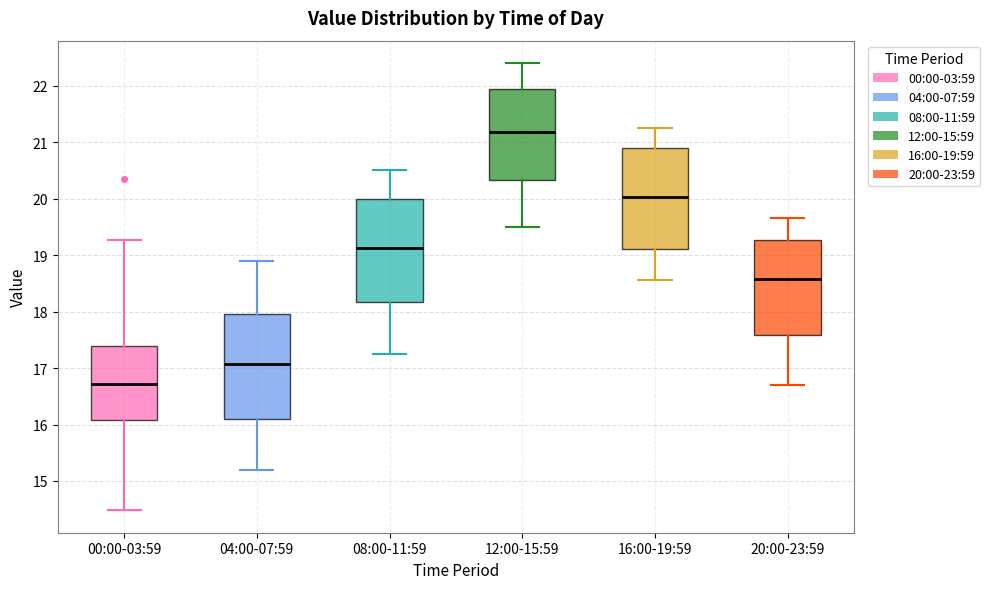

Reading left to right, transcribe this box plot: for each box, give where its median line is, the range the box spans, and where its two whiskers end, as read against the y-axis. The values are not printed on the chart, so give them approximately, as read against the axis.

00:00-03:59: median 16.7, box 16.1 to 17.4, whiskers 14.5 to 19.3
04:00-07:59: median 17.1, box 16.1 to 18.0, whiskers 15.2 to 18.9
08:00-11:59: median 19.1, box 18.2 to 20.0, whiskers 17.3 to 20.5
12:00-15:59: median 21.2, box 20.3 to 21.9, whiskers 19.5 to 22.4
16:00-19:59: median 20.0, box 19.1 to 20.9, whiskers 18.6 to 21.3
20:00-23:59: median 18.6, box 17.6 to 19.3, whiskers 16.7 to 19.7